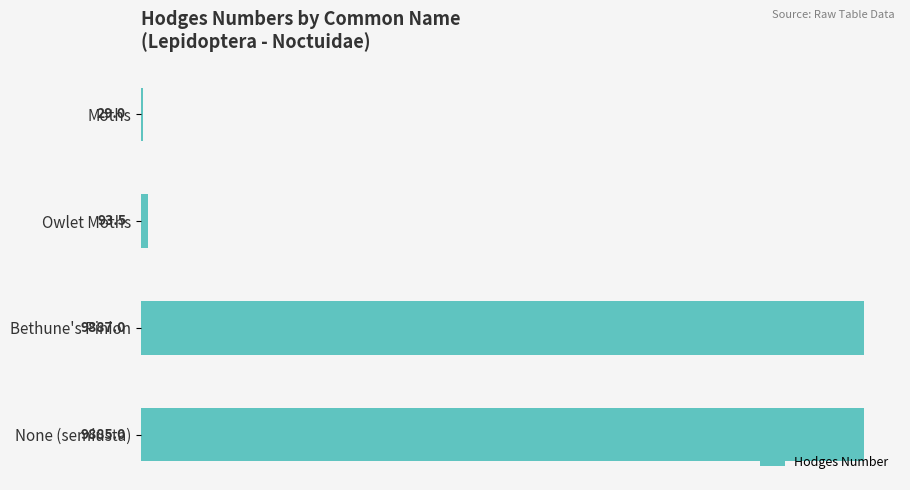

What is the change in value from Moths to None (semiusta)?

+9856.0